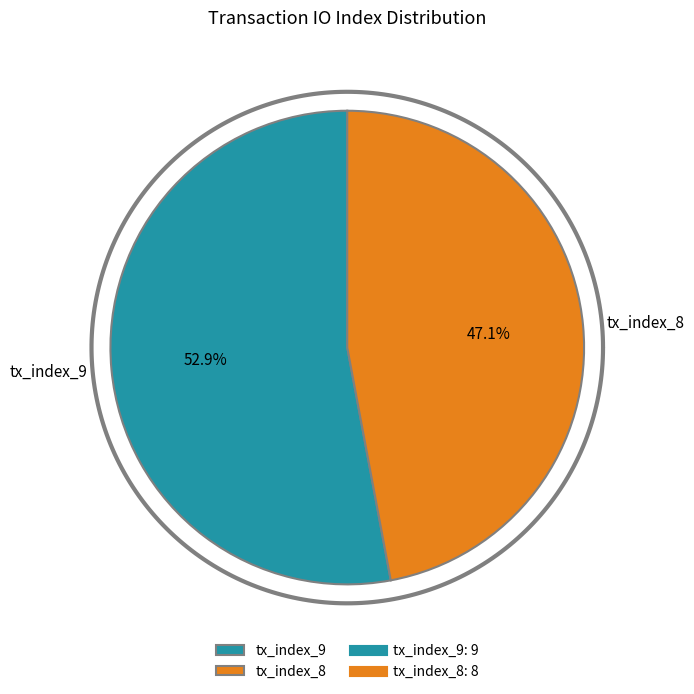

Which has a higher value, tx_index_9 or tx_index_8?

tx_index_9